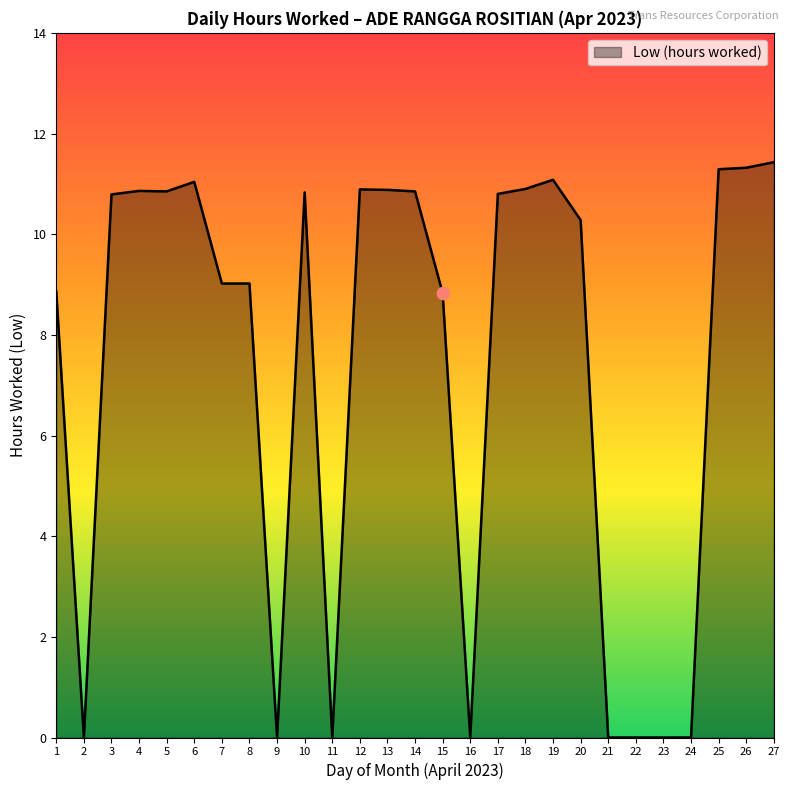

What is the ratio of the value at 6 to the value at 20?

1.1